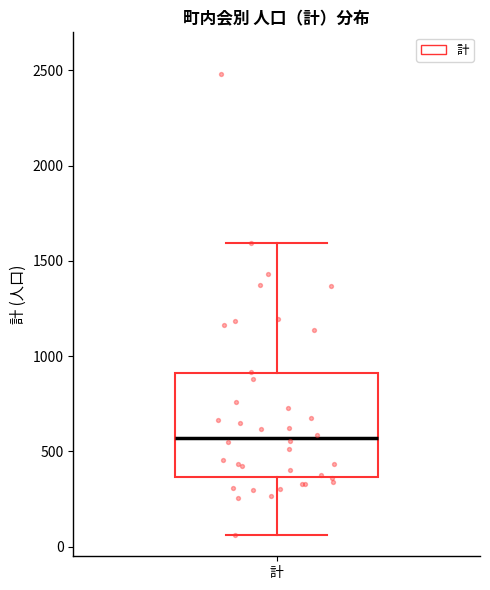

Transcribe this box plot: give where the median line is, the range the box spans, and where the two whiskers end, as read against the y-axis. The values are not printed on the chart, so give them approximately, as read against the axis.

median 550, box 350 to 900, whiskers 50 to 1600